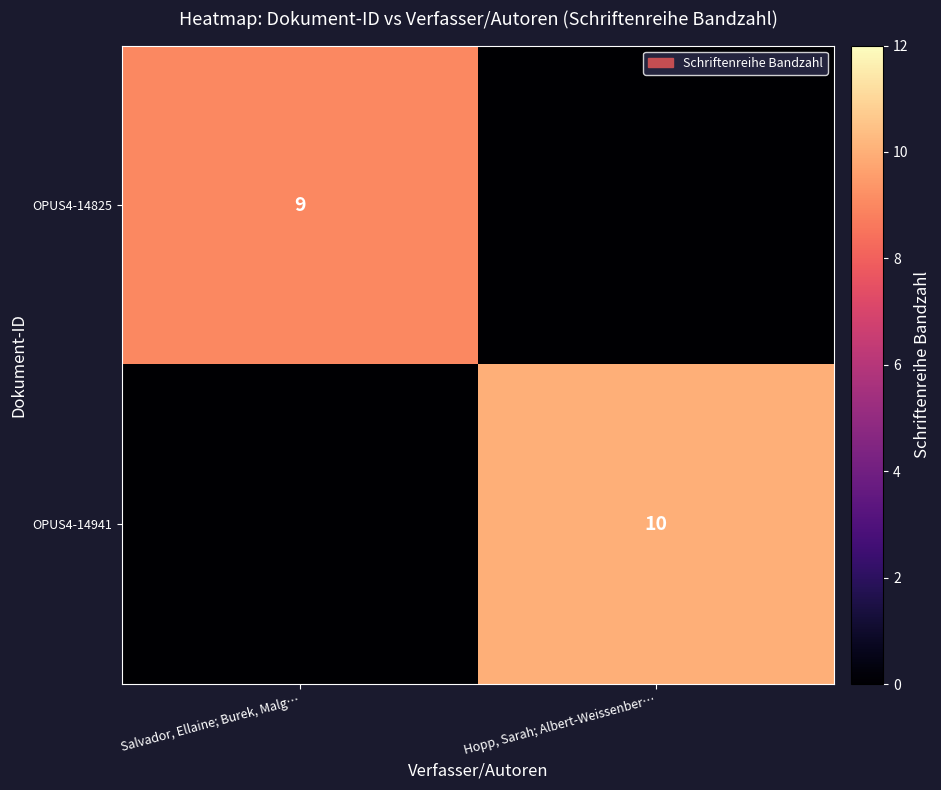

Which category has the highest value across all series?

Hopp, Sarah; Albert-Weissenber…